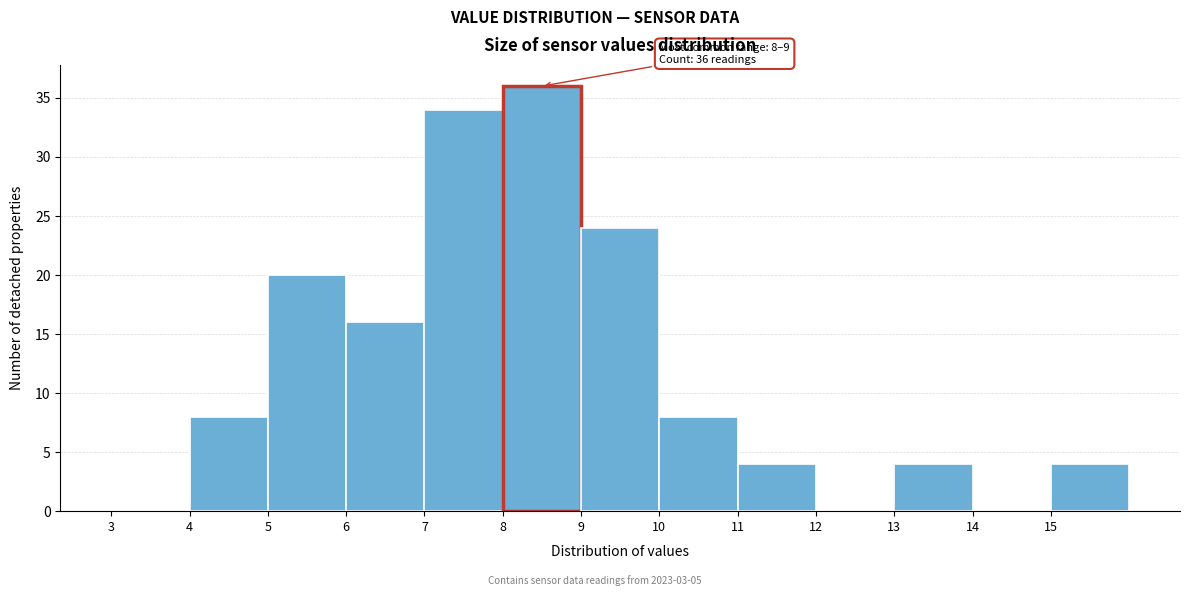

Which range on the x-axis has the tallest bar?

8 to 9